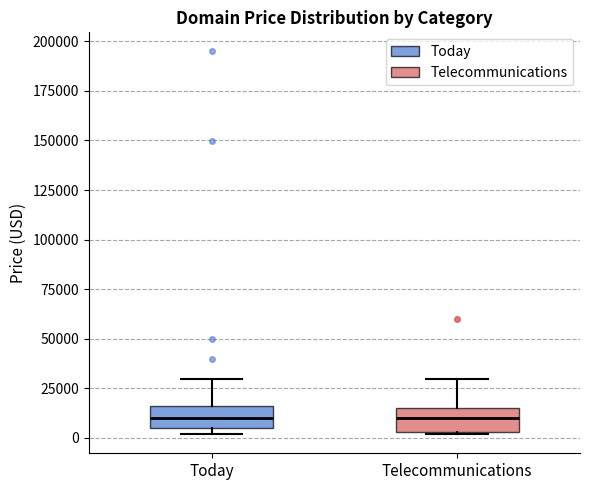

Reading left to right, transcribe this box plot: for each box, give where its median line is, the range the box spans, and where its two whiskers end, as read against the y-axis. The values are not printed on the chart, so give them approximately, as read against the axis.

Today: median 10000, box 5000 to 15000, whiskers 0 to 30000
Telecommunications: median 10000, box 5000 to 15000, whiskers 0 to 30000